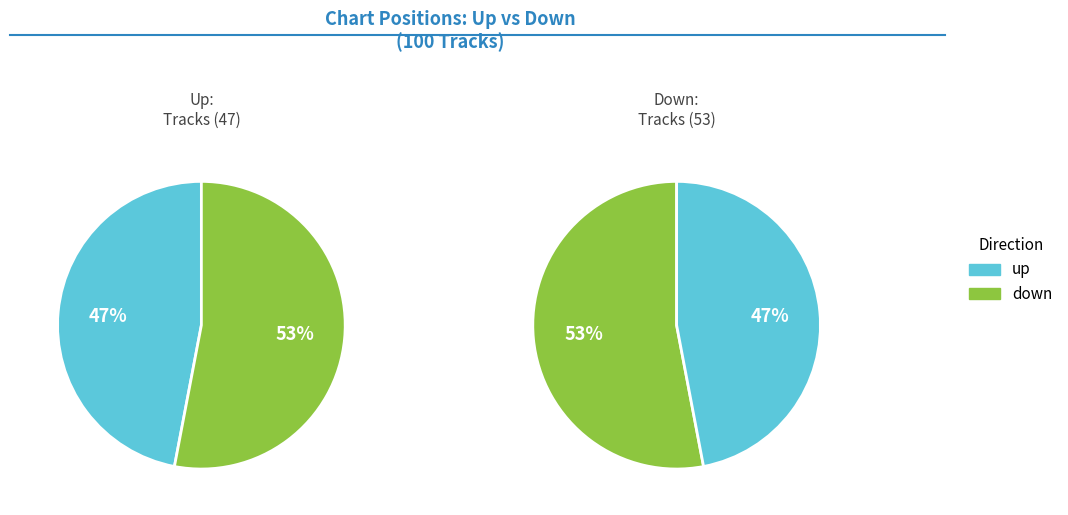

True or false: up accounts for 55% of the total.

False